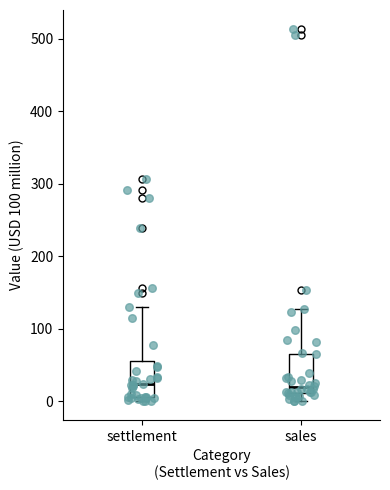

Where does the upper whisker of the box for settlement end on the y-axis? The values are not printed on the chart, so give them approximately, as read against the axis.

130